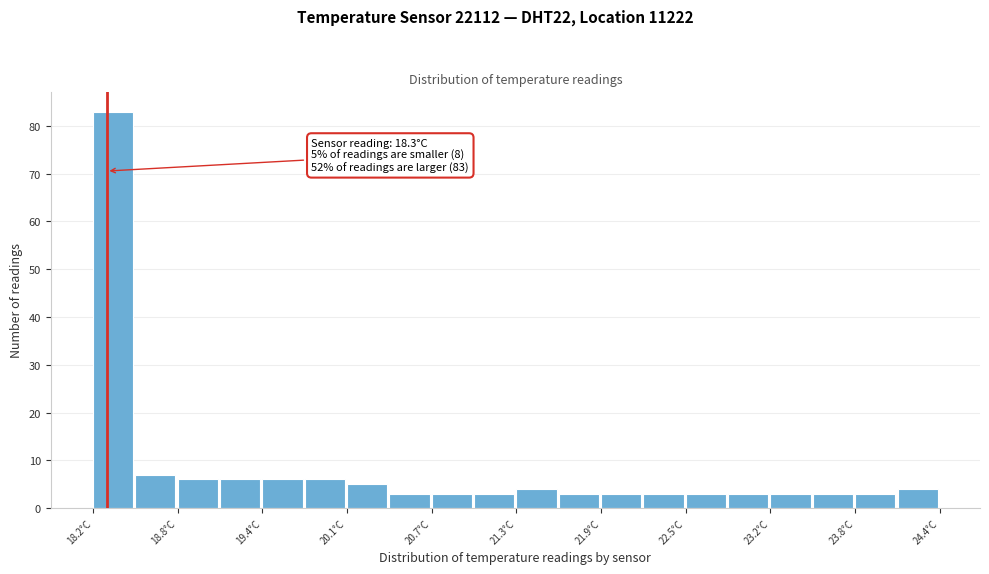

Read against the x-axis, roughly where is the centre of the tallest bar?

18.3